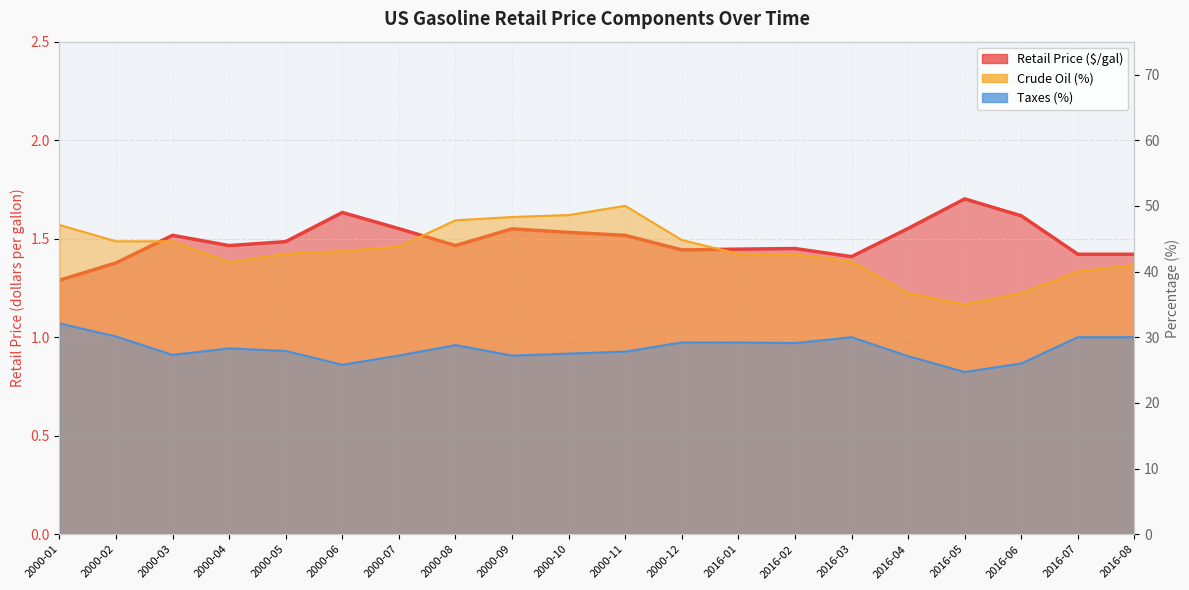

What is the label of the 20th point from the right?

2000-01